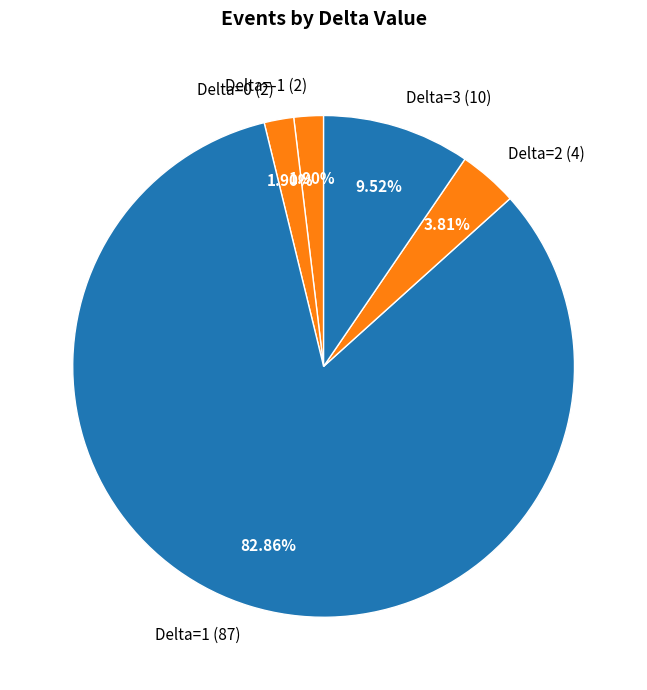

What is the ratio of the value at Delta=3 (10) to the value at Delta=0 (2)?

5.0